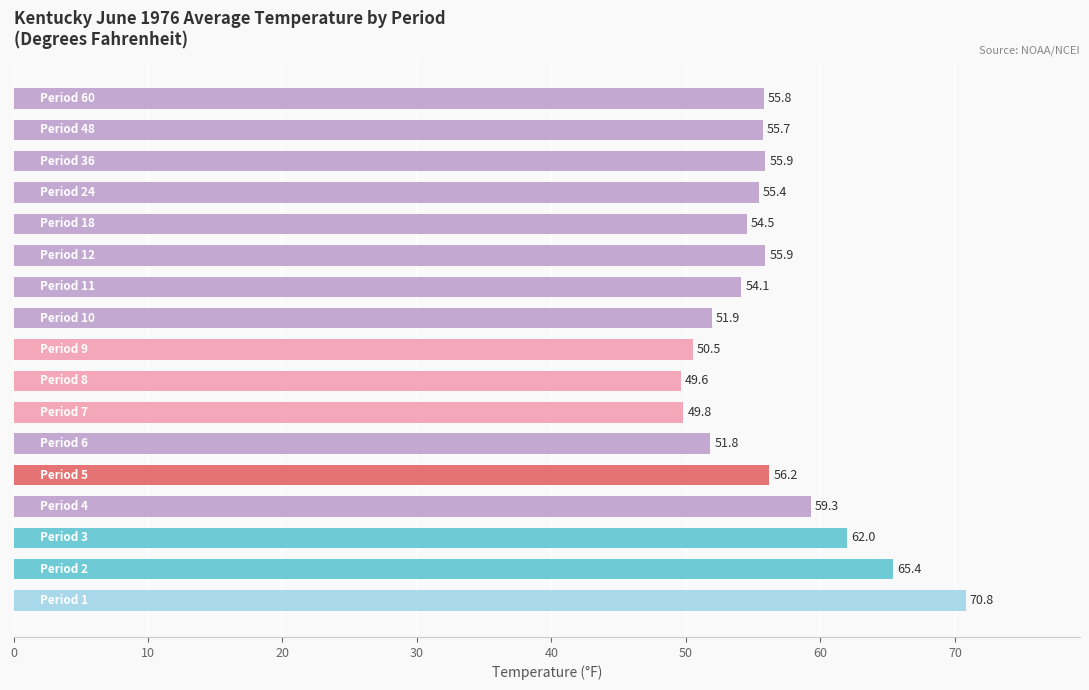

What is the maximum value shown in the chart?

70.8